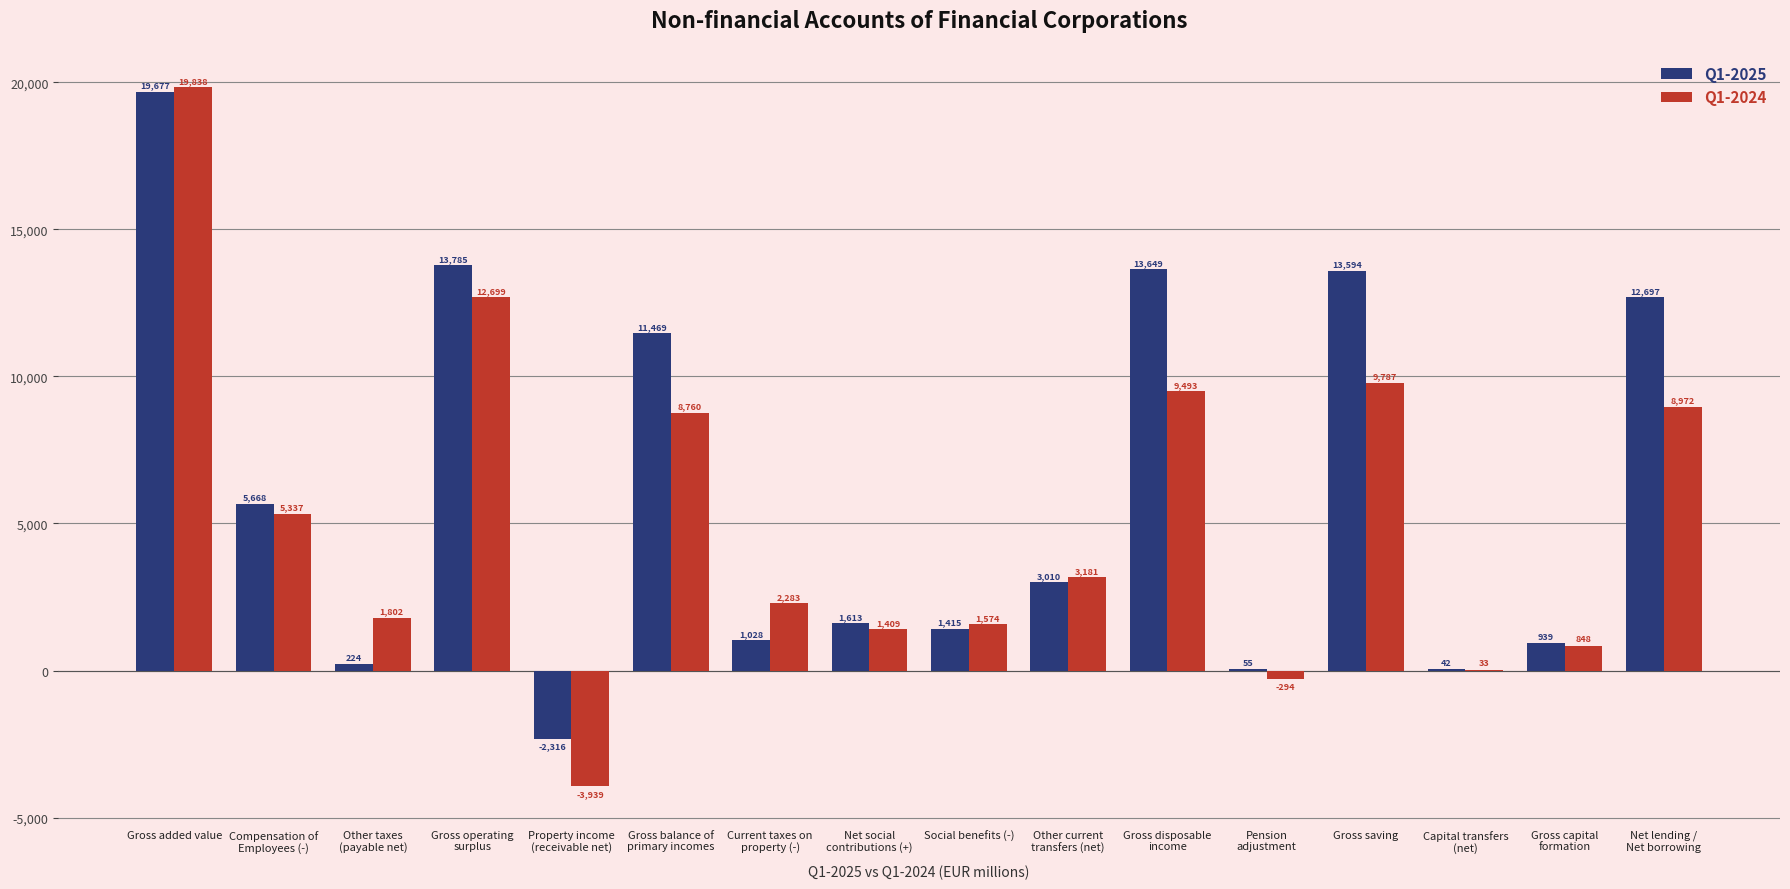

What is the sum of all Q1-2025 values?

96549